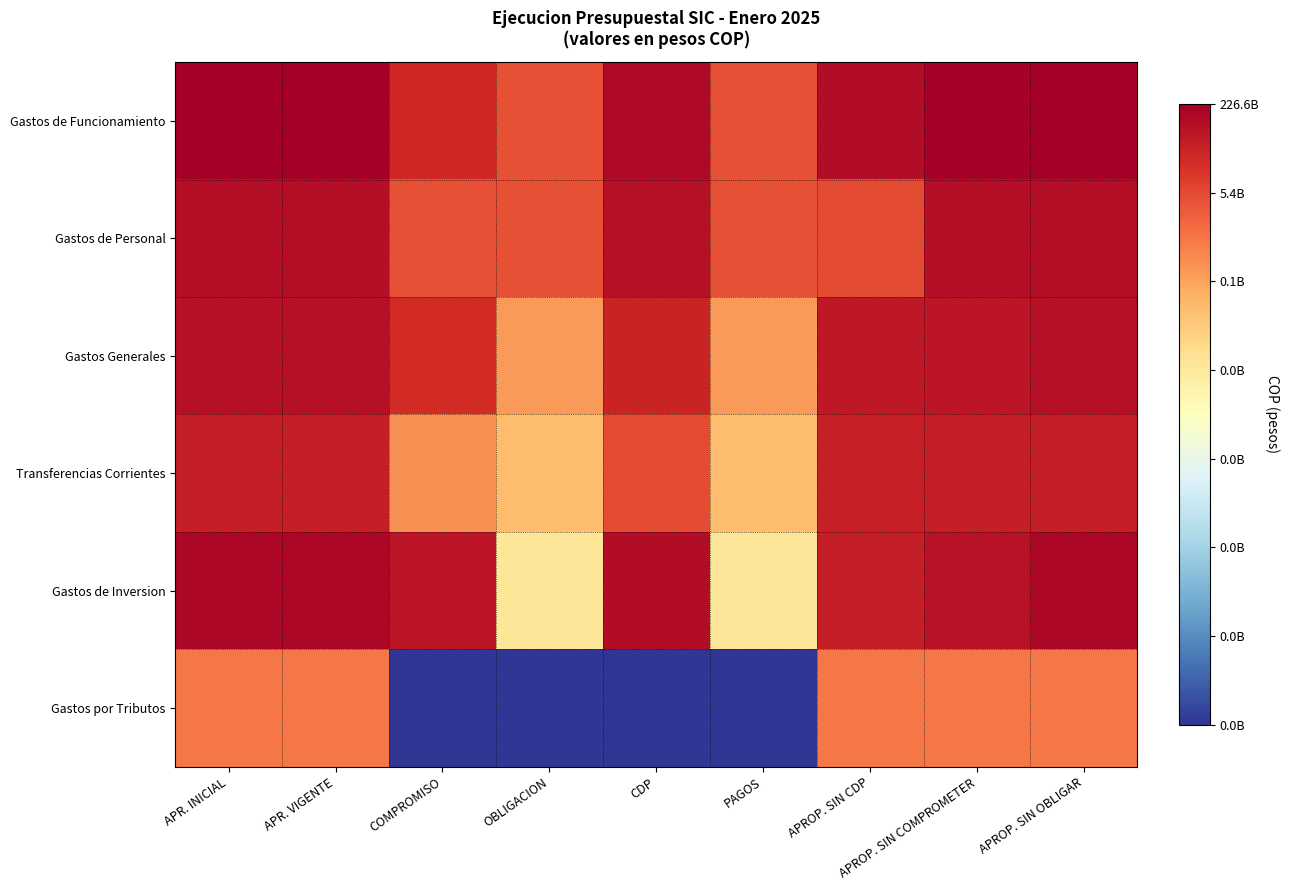

Which series has the widest spread of values?

Gastos por Tributos